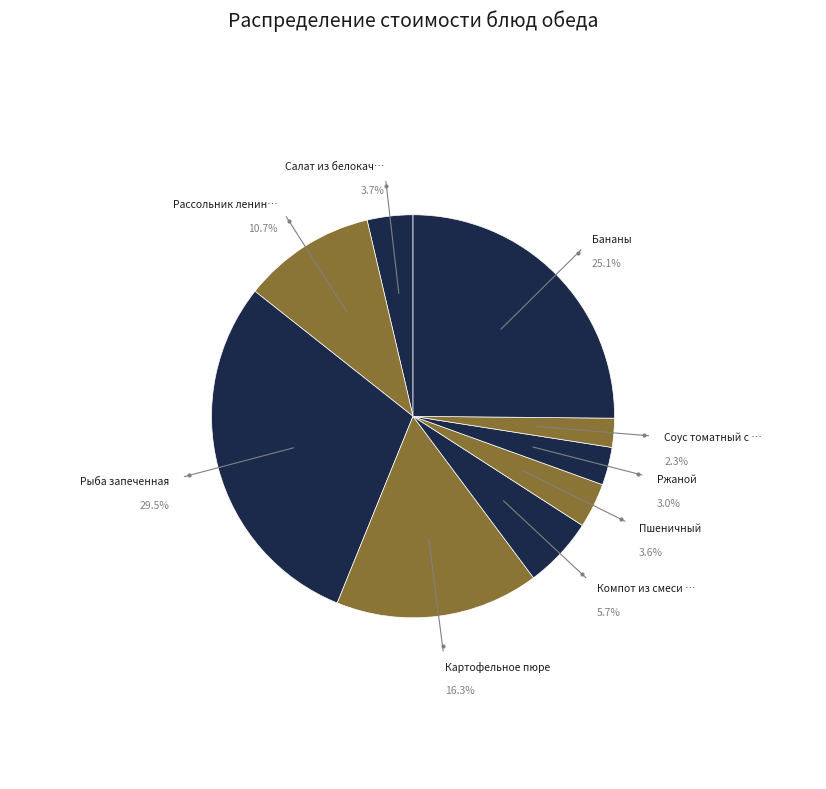

Which category has the smallest portion of the pie?

Соус томатный с овощ.